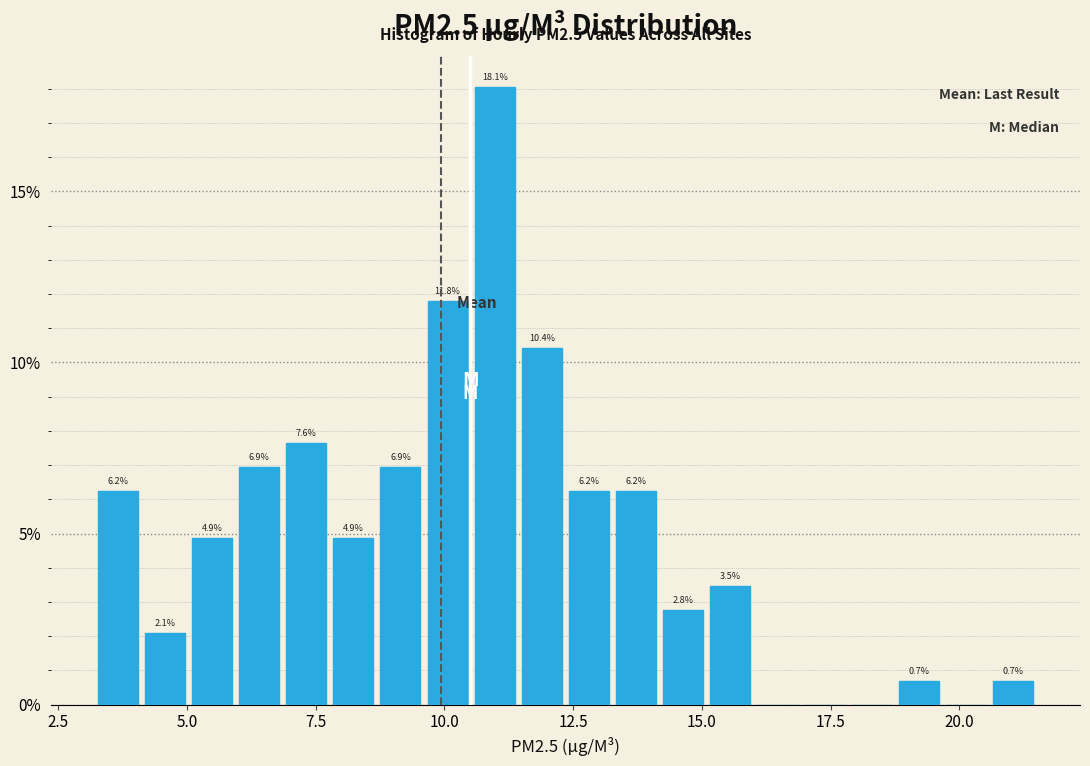

Read against the x-axis, roughly where is the centre of the tallest bar?

11.0